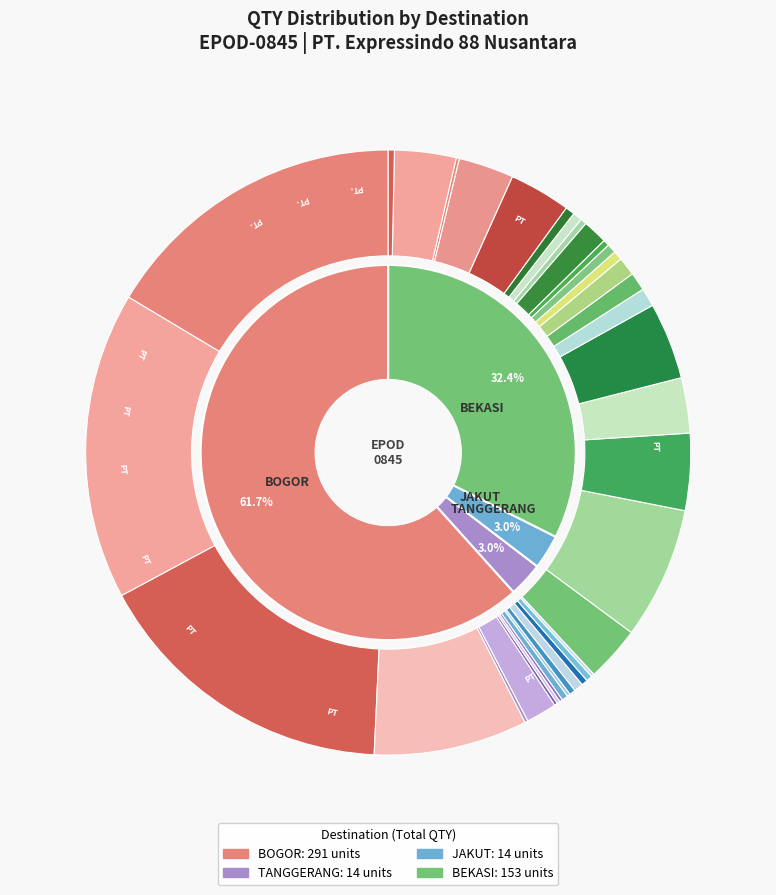

How much of the chart is everything except JAKUT-PT NORMAL BARU INDONESIA?

99.8%